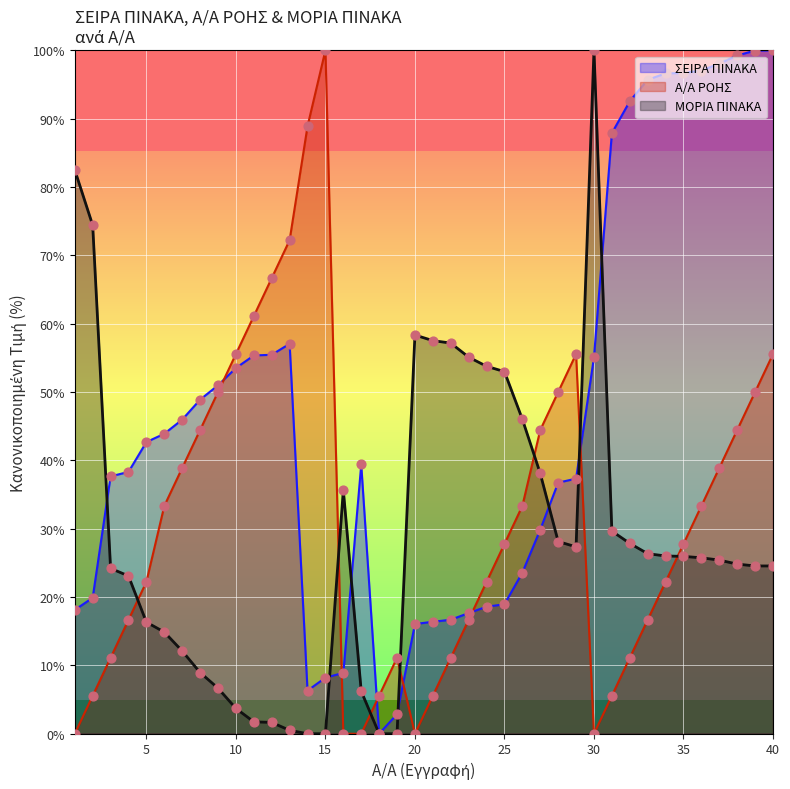

Which series contains the highest Y value?

ΣΕΙΡΑ ΠΙΝΑΚΑ